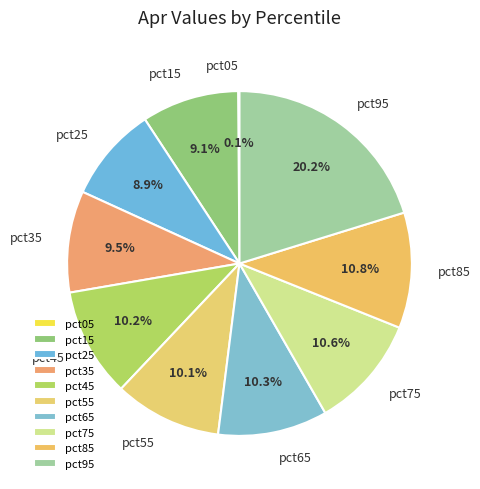

To the nearest percent, what percentage of the pie is pct75?

11%